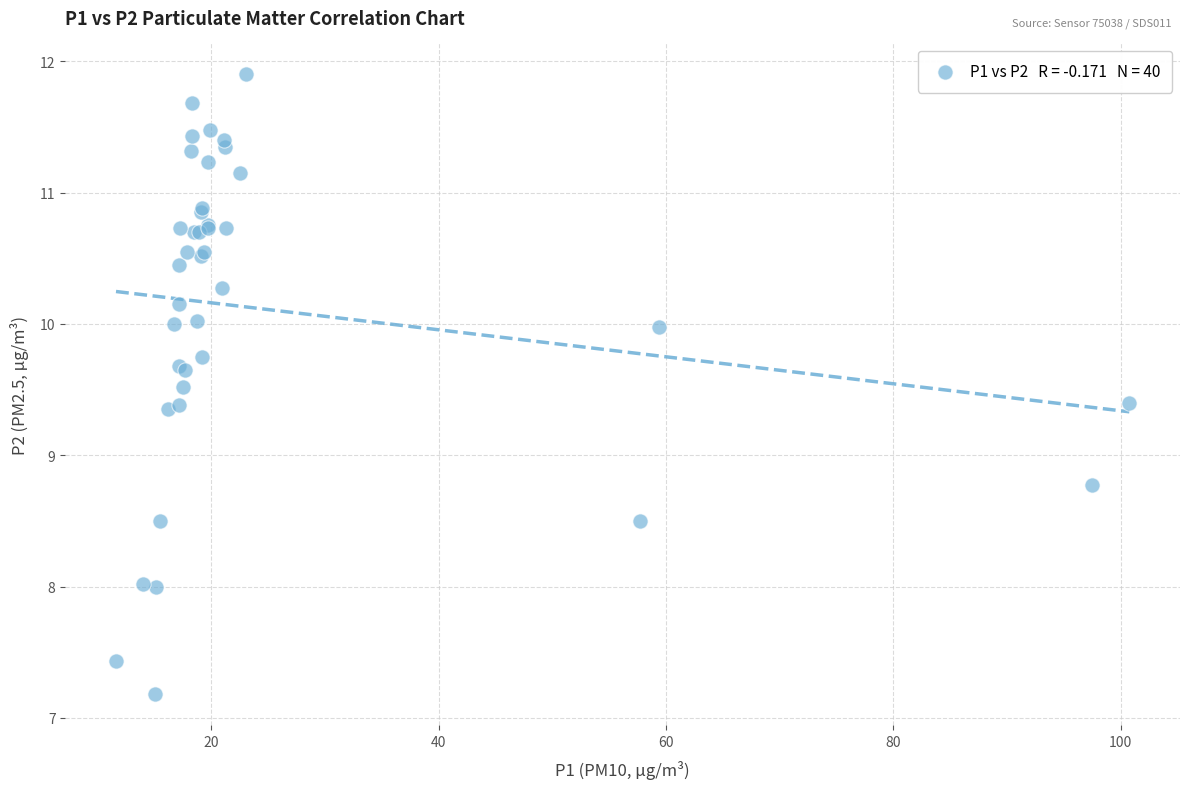

What Y value in the scatter plot is closest to 9?

8.8